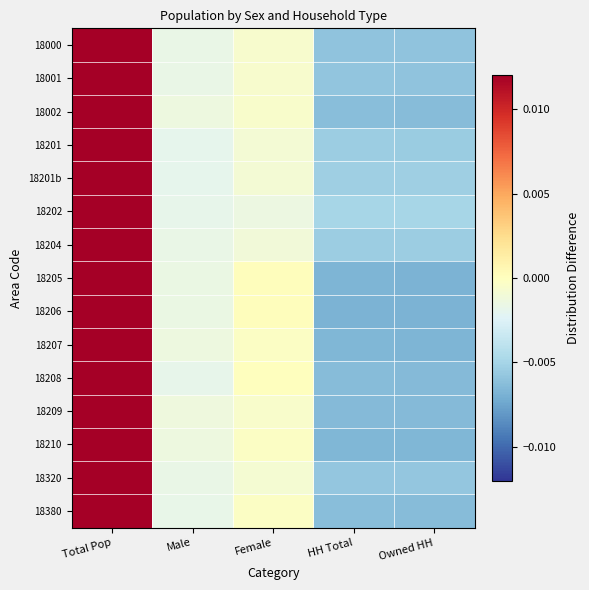

Reading left to right, list all the values displayed in this chart.

18000: Total Pop=0.0	Male=-0.0	Female=-0.0	HH Total=-0.0	Owned HH=-0.0
18001: Total Pop=0.0	Male=-0.0	Female=-0.0	HH Total=-0.0	Owned HH=-0.0
18002: Total Pop=0.0	Male=-0.0	Female=-0.0	HH Total=-0.0	Owned HH=-0.0
18201: Total Pop=0.0	Male=-0.0	Female=-0.0	HH Total=-0.0	Owned HH=-0.0
18201b: Total Pop=0.0	Male=-0.0	Female=-0.0	HH Total=-0.0	Owned HH=-0.0
18202: Total Pop=0.0	Male=-0.0	Female=-0.0	HH Total=-0.0	Owned HH=-0.0
18204: Total Pop=0.0	Male=-0.0	Female=-0.0	HH Total=-0.0	Owned HH=-0.0
18205: Total Pop=0.0	Male=-0.0	Female=0.0	HH Total=-0.0	Owned HH=-0.0
18206: Total Pop=0.0	Male=-0.0	Female=0.0	HH Total=-0.0	Owned HH=-0.0
18207: Total Pop=0.0	Male=-0.0	Female=-0.0	HH Total=-0.0	Owned HH=-0.0
18208: Total Pop=0.0	Male=-0.0	Female=0.0	HH Total=-0.0	Owned HH=-0.0
18209: Total Pop=0.0	Male=-0.0	Female=-0.0	HH Total=-0.0	Owned HH=-0.0
18210: Total Pop=0.0	Male=-0.0	Female=-0.0	HH Total=-0.0	Owned HH=-0.0
18320: Total Pop=0.0	Male=-0.0	Female=-0.0	HH Total=-0.0	Owned HH=-0.0
18380: Total Pop=0.0	Male=-0.0	Female=-0.0	HH Total=-0.0	Owned HH=-0.0